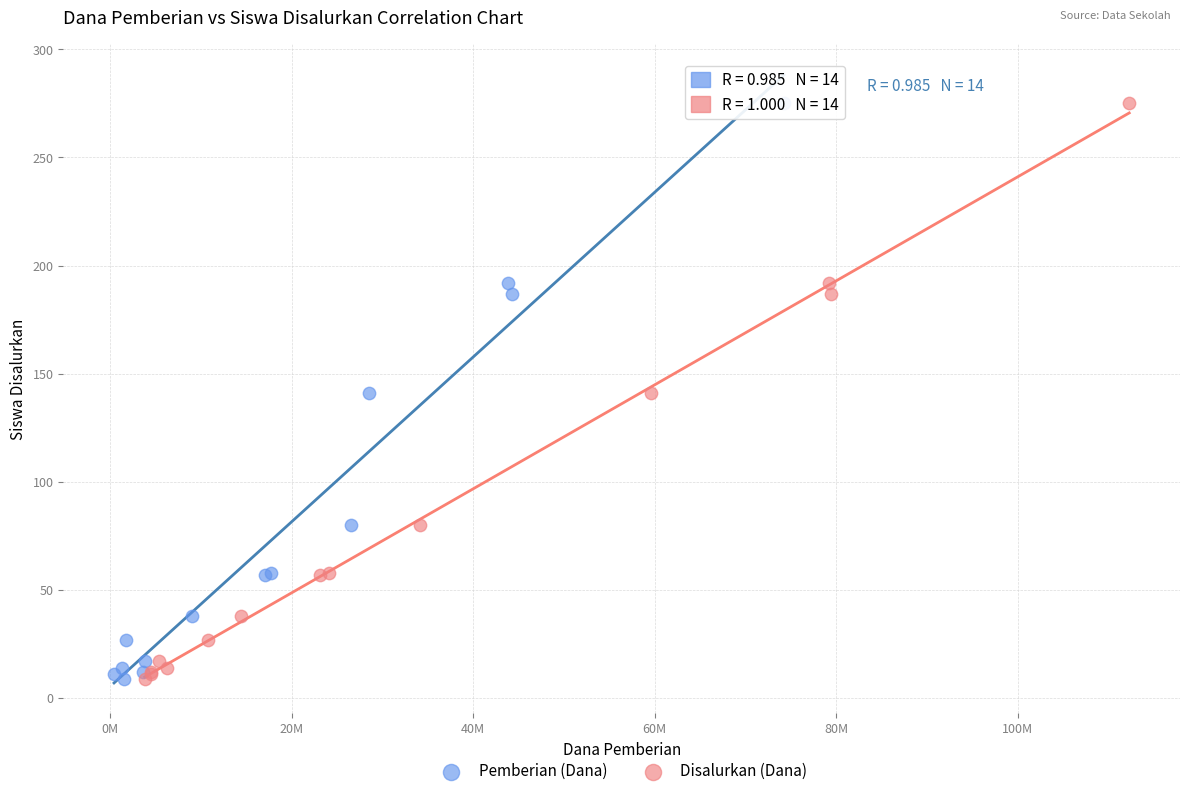

What are all the series names shown in the legend?

Pemberian (Dana), Disalurkan (Dana)